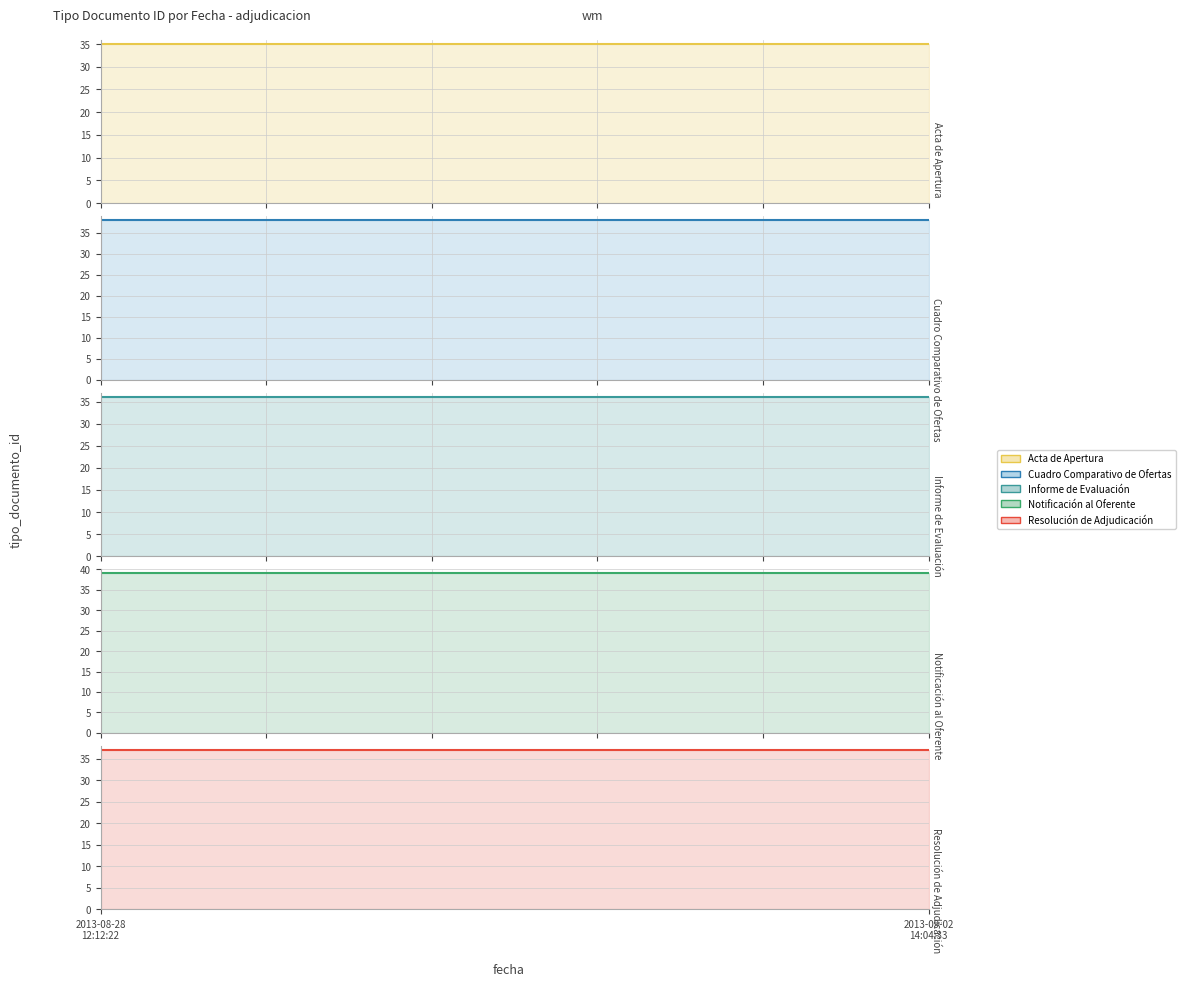

At which category is the sum across all series the highest?

2013-08-28
12:12:22